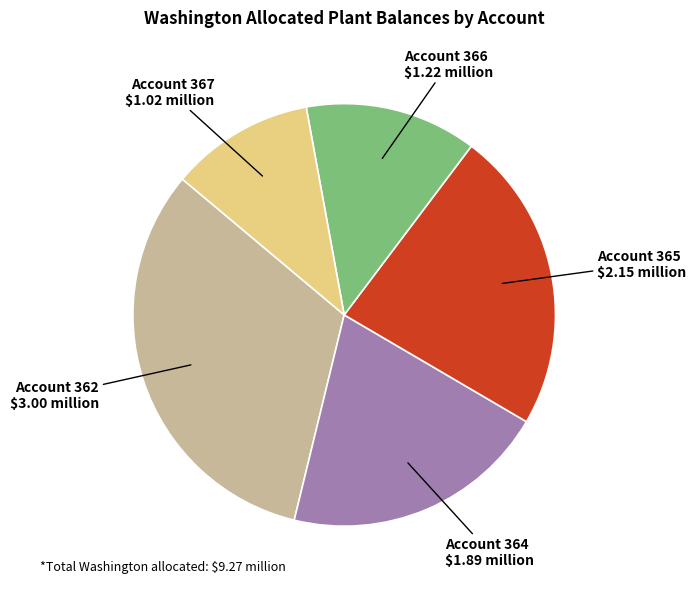

Is there any slice that represents more than half of the pie?

No